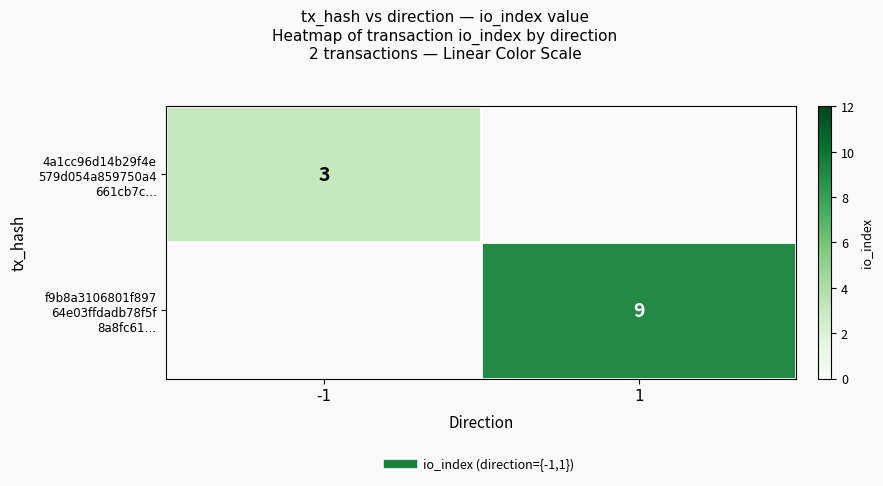

How many positive values does the 4a1cc96d14b29f4e 579d054a859750a4 661cb7c… series have?

1